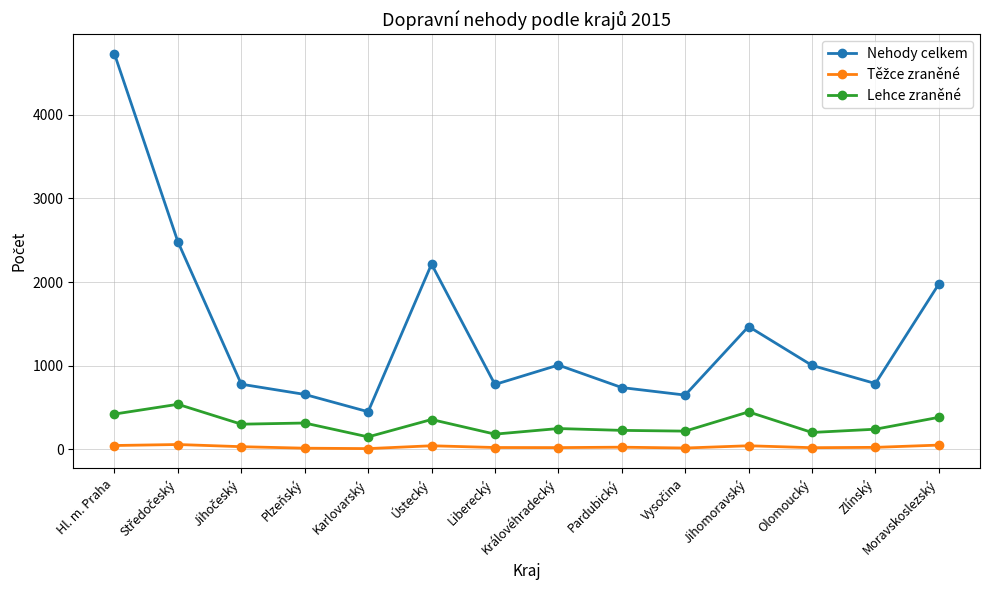

True or false: Nehody celkem has a value of 364 at Plzeňský.

False